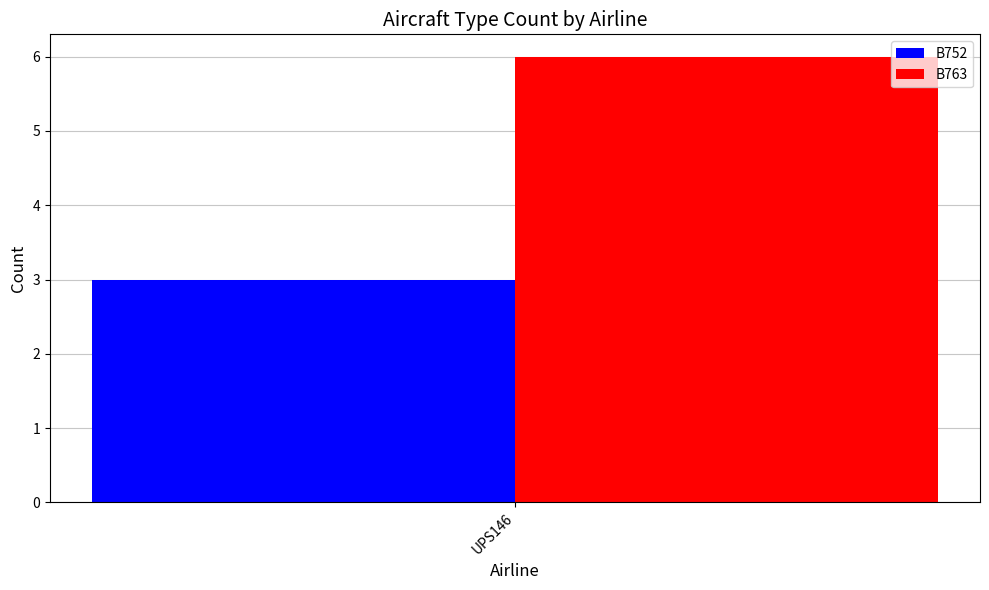

List the series in order of their peak value, highest first.

B763, B752